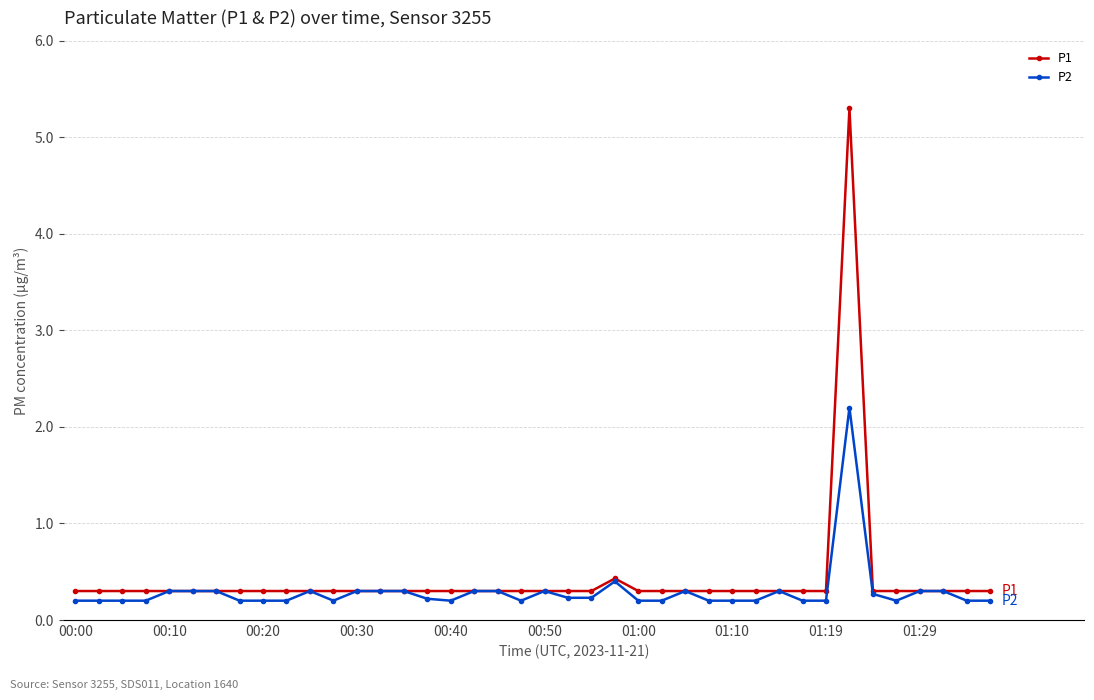

Reading left to right, transcribe all the data shown in this chart.

P1: 0.3	0.3	0.3	0.3	0.3	0.3	0.3	0.3	0.3	0.3	0.3	0.3	0.3	0.3	0.3	0.3	0.3	0.3	0.3	0.3	0.3	0.3	0.3	0.4	0.3	0.3	0.3	0.3	0.3	0.3	0.3	0.3	0.3	5.3	0.3	0.3	0.3	0.3	0.3	0.3
P2: 0.2	0.2	0.2	0.2	0.3	0.3	0.3	0.2	0.2	0.2	0.3	0.2	0.3	0.3	0.3	0.2	0.2	0.3	0.3	0.2	0.3	0.2	0.2	0.4	0.2	0.2	0.3	0.2	0.2	0.2	0.3	0.2	0.2	2.2	0.3	0.2	0.3	0.3	0.2	0.2